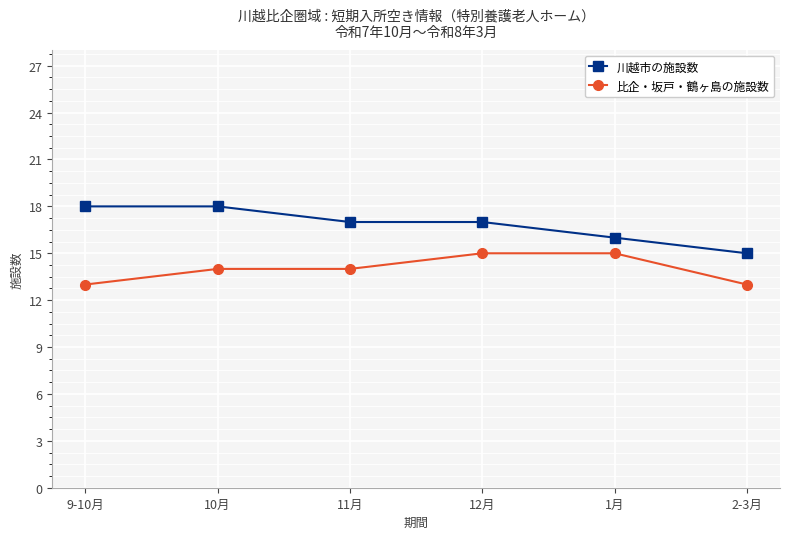

How many lines are shown in the chart?

2